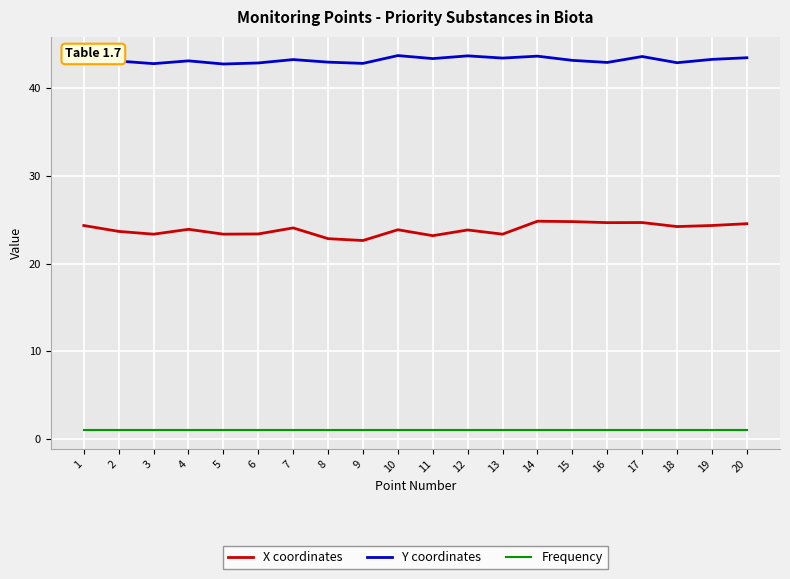

Is the value of Frequency at 7 greater than the value of Y coordinates at 6?

No